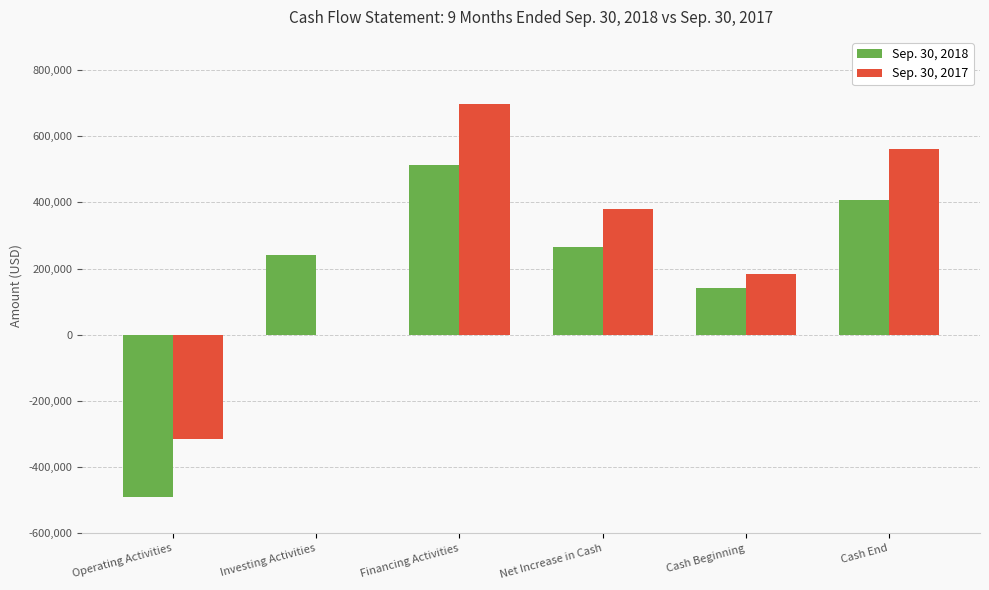

Which series changed the most between Operating Activities and Cash Beginning?

Sep. 30, 2018